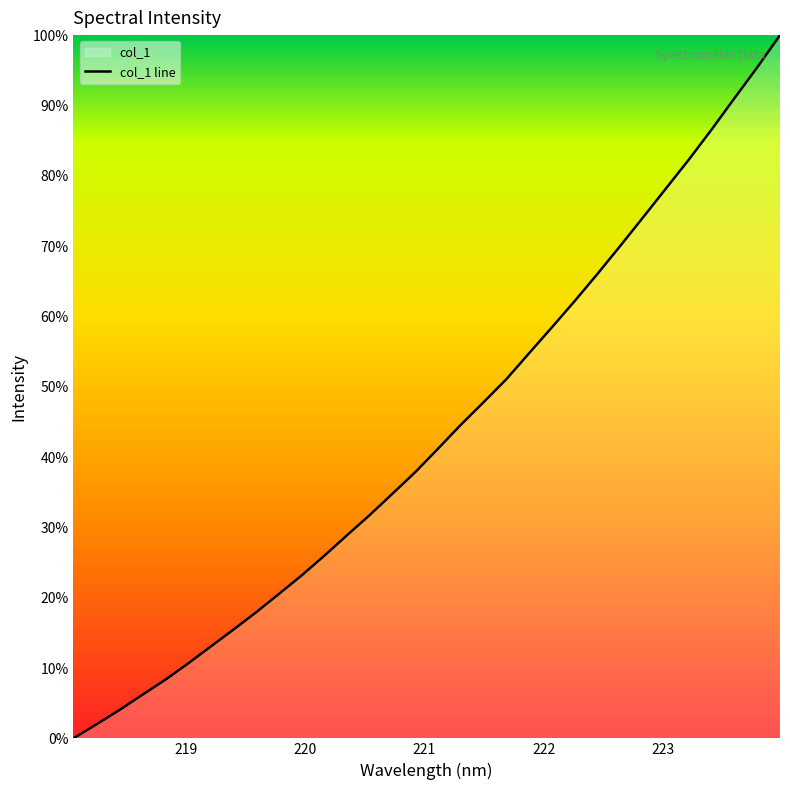

What is the difference between the maximum and minimum values?

100.0